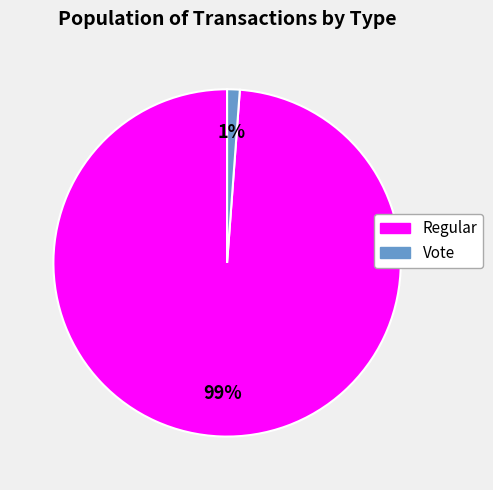

Between Regular (io_index: 253) and Vote (io_index: 3), which is larger?

Regular (io_index: 253)